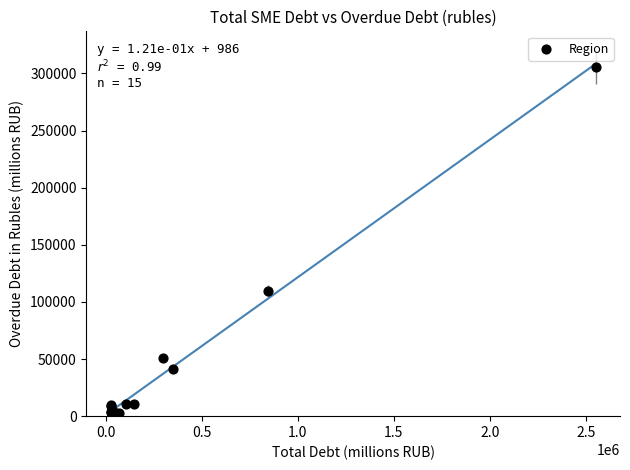

What Y value in the scatter plot is closest to 153728?

109436